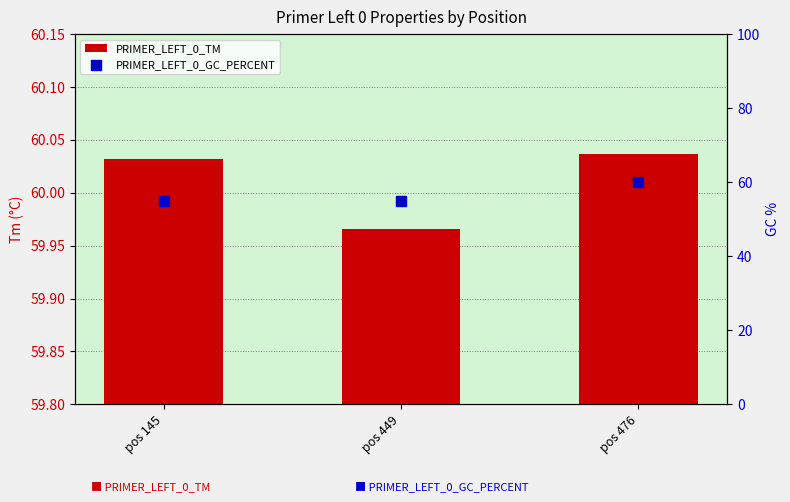

Which series reaches the maximum Y coordinate?

PRIMER_LEFT_0_TM